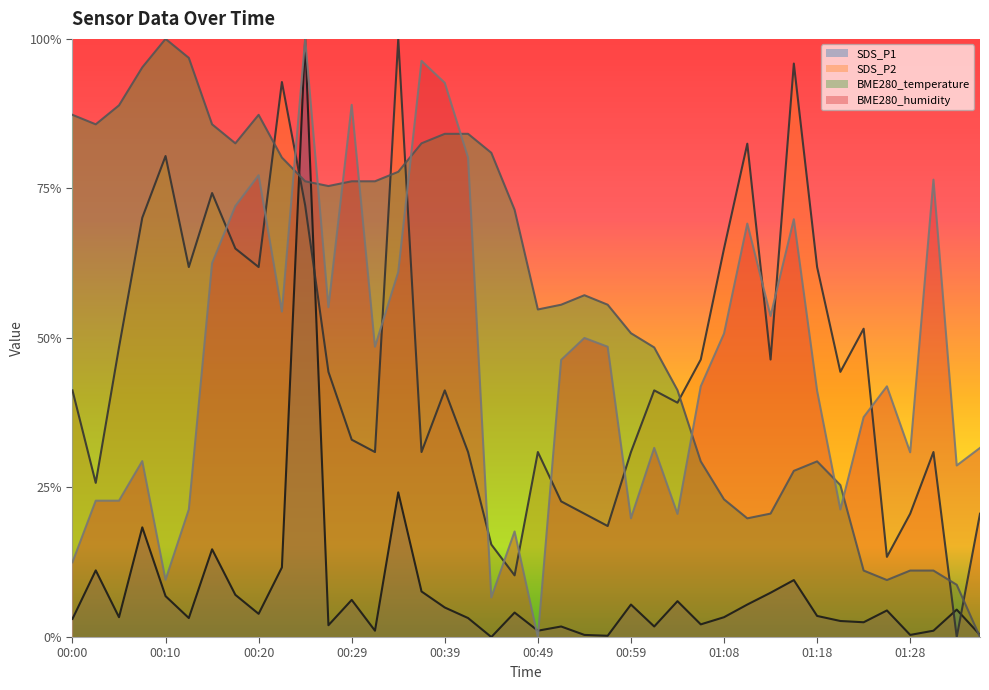

What is the value of the BME280_humidity point at the 16th from the left?

1.0